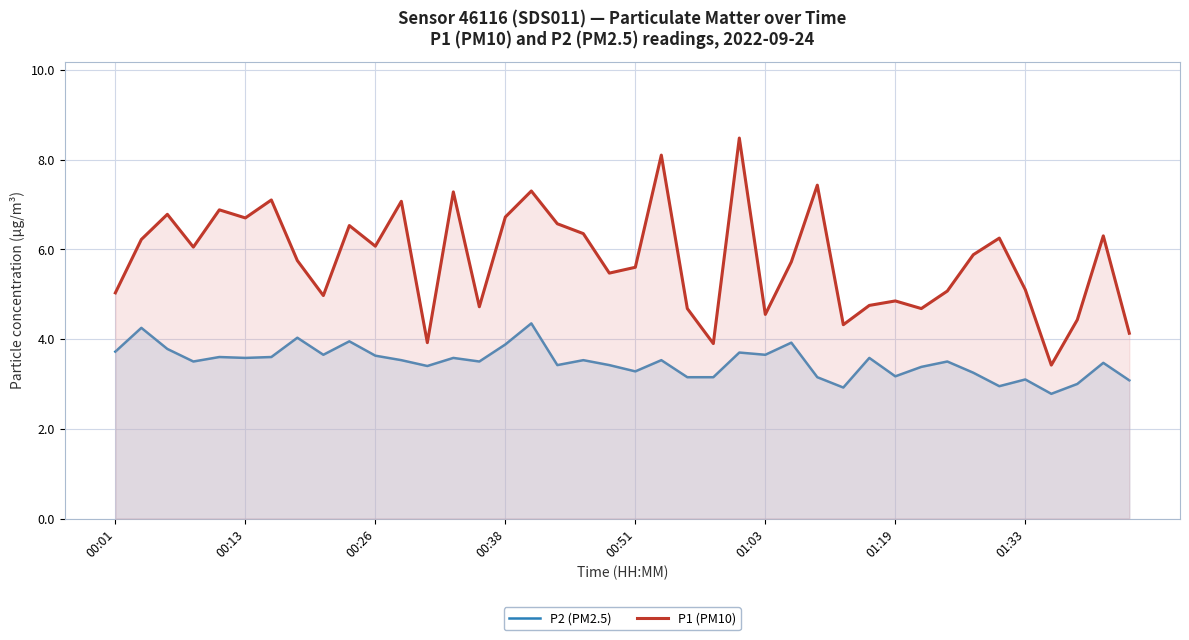

What is the value of the P1 (PM10) point at the 3rd from the left?

6.8